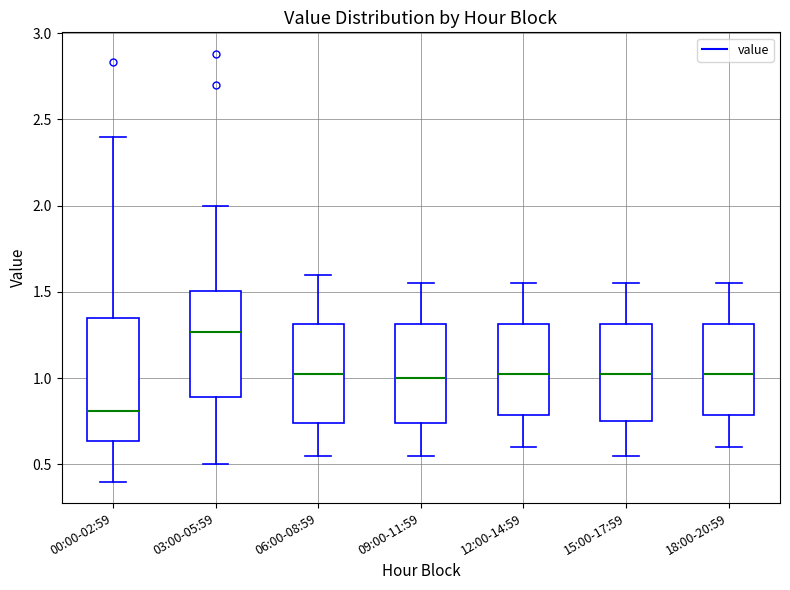

Reading left to right, read every box against the y-axis: the position of its median line, the range the box covers, and the ends of its whiskers. The values are not printed on the chart, so give them approximately, as read against the axis.

00:00-02:59: median 0.80, box 0.65 to 1.35, whiskers 0.40 to 2.40
03:00-05:59: median 1.25, box 0.90 to 1.50, whiskers 0.50 to 2.00
06:00-08:59: median 1.05, box 0.75 to 1.30, whiskers 0.55 to 1.60
09:00-11:59: median 1.00, box 0.75 to 1.30, whiskers 0.55 to 1.55
12:00-14:59: median 1.05, box 0.80 to 1.30, whiskers 0.60 to 1.55
15:00-17:59: median 1.05, box 0.75 to 1.30, whiskers 0.55 to 1.55
18:00-20:59: median 1.05, box 0.80 to 1.30, whiskers 0.60 to 1.55